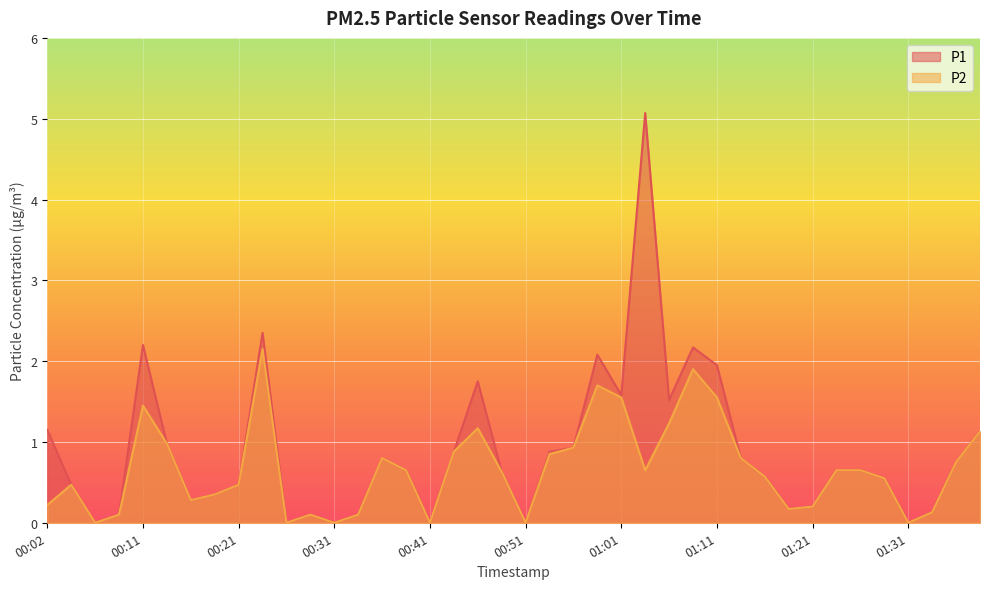

How many lines are shown in the chart?

2